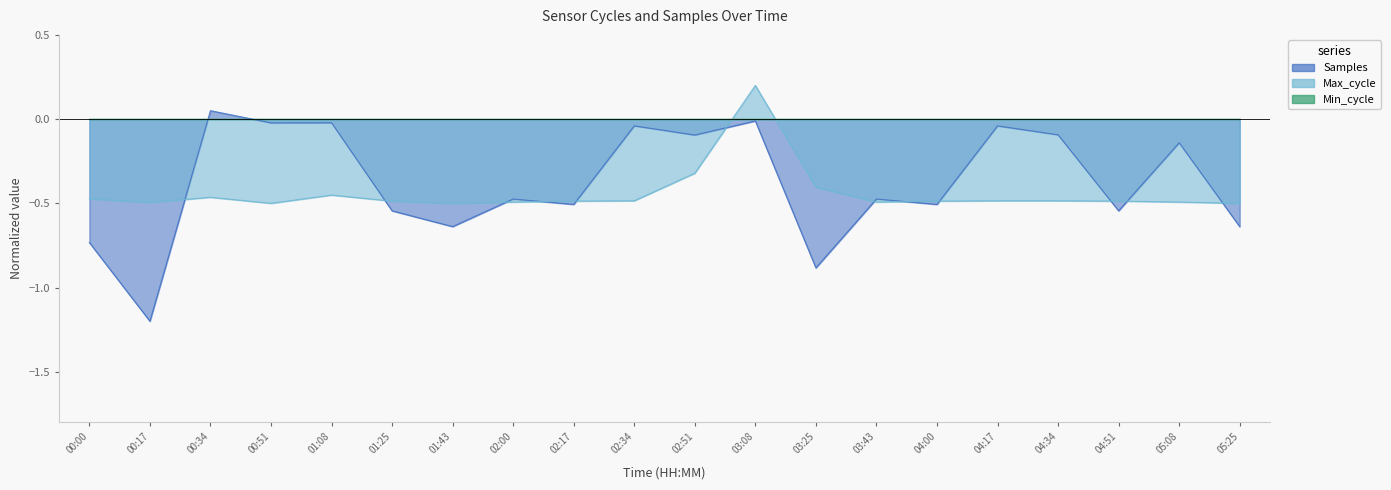

How many data points in Max_cycle are above 0?

1